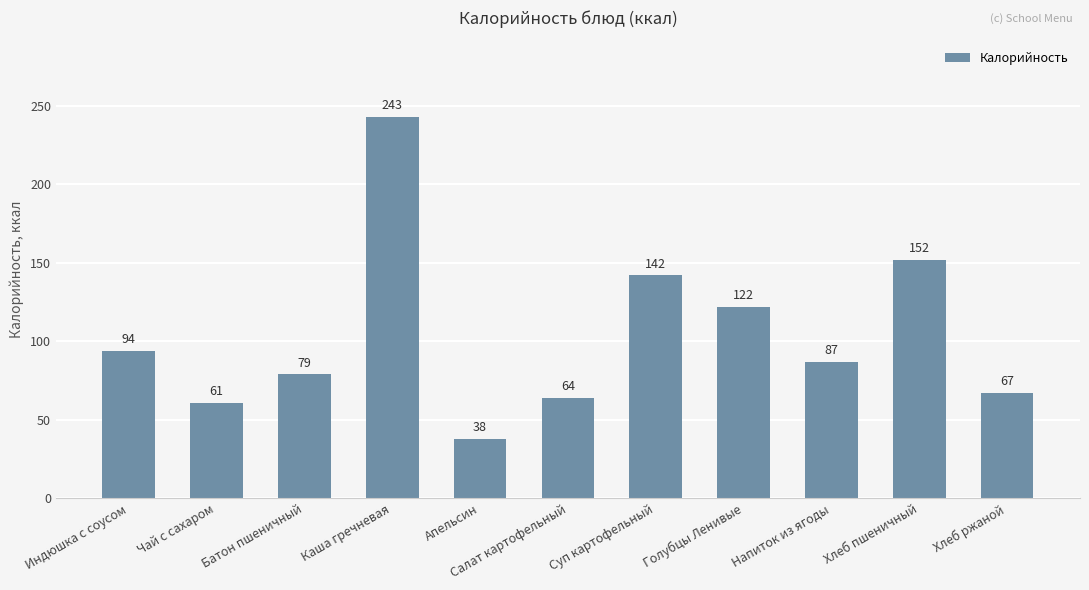

Reading right to left, what are all the values shown in this chart?

67	152	87	122	142	64	38	243	79	61	94